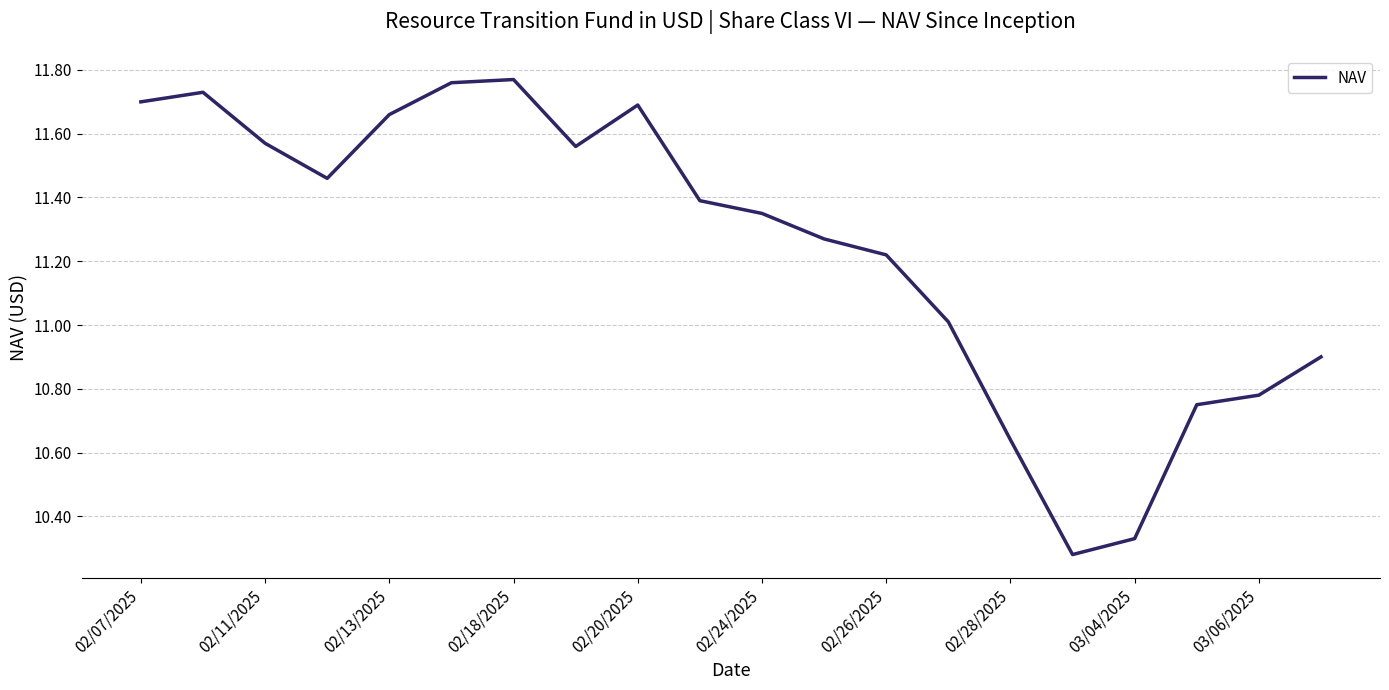

What is the difference between the maximum and minimum values?

1.5